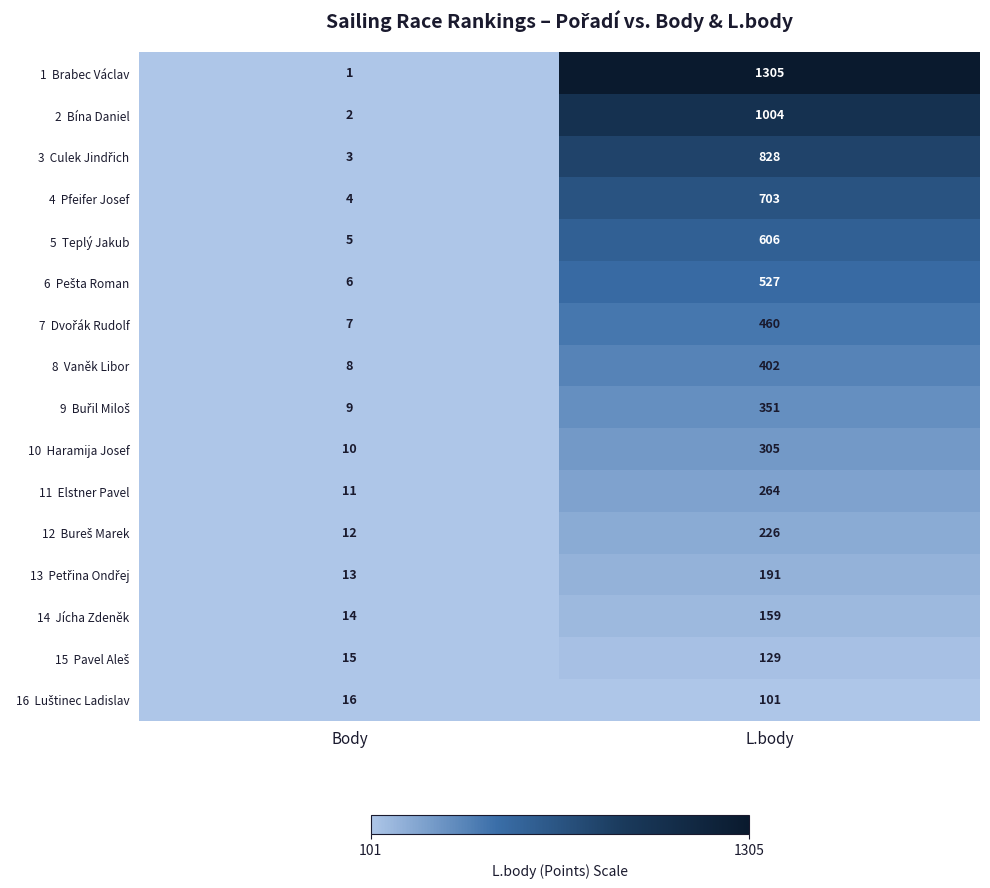

What is the spread (max minus min) of values at Body?

15